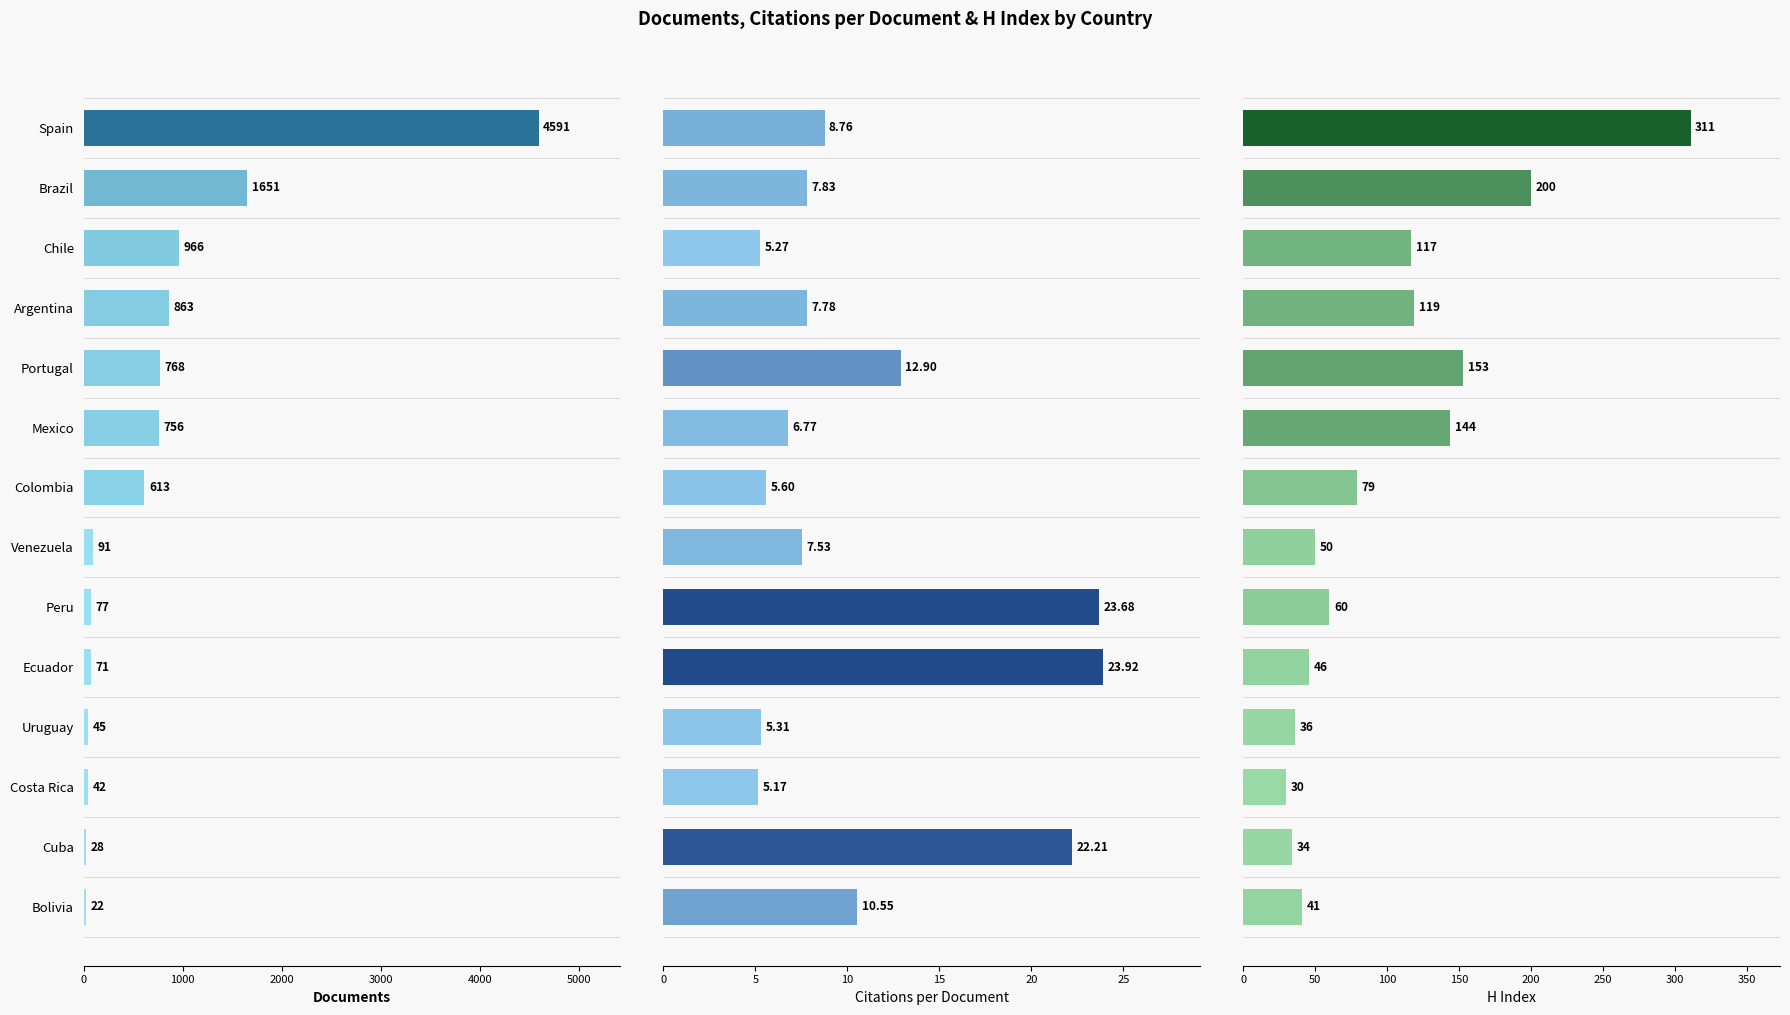

Reading left to right, extract all data points from this chart.

Documents: 4591.0	1651.0	966.0	863.0	768.0	756.0	613.0	91.0	77.0	71.0	45.0	42.0	28.0	22.0
Citations per document: 8.8	7.8	5.3	7.8	12.9	6.8	5.6	7.5	23.7	23.9	5.3	5.2	22.2	10.6
H index: 311.0	200.0	117.0	119.0	153.0	144.0	79.0	50.0	60.0	46.0	36.0	30.0	34.0	41.0